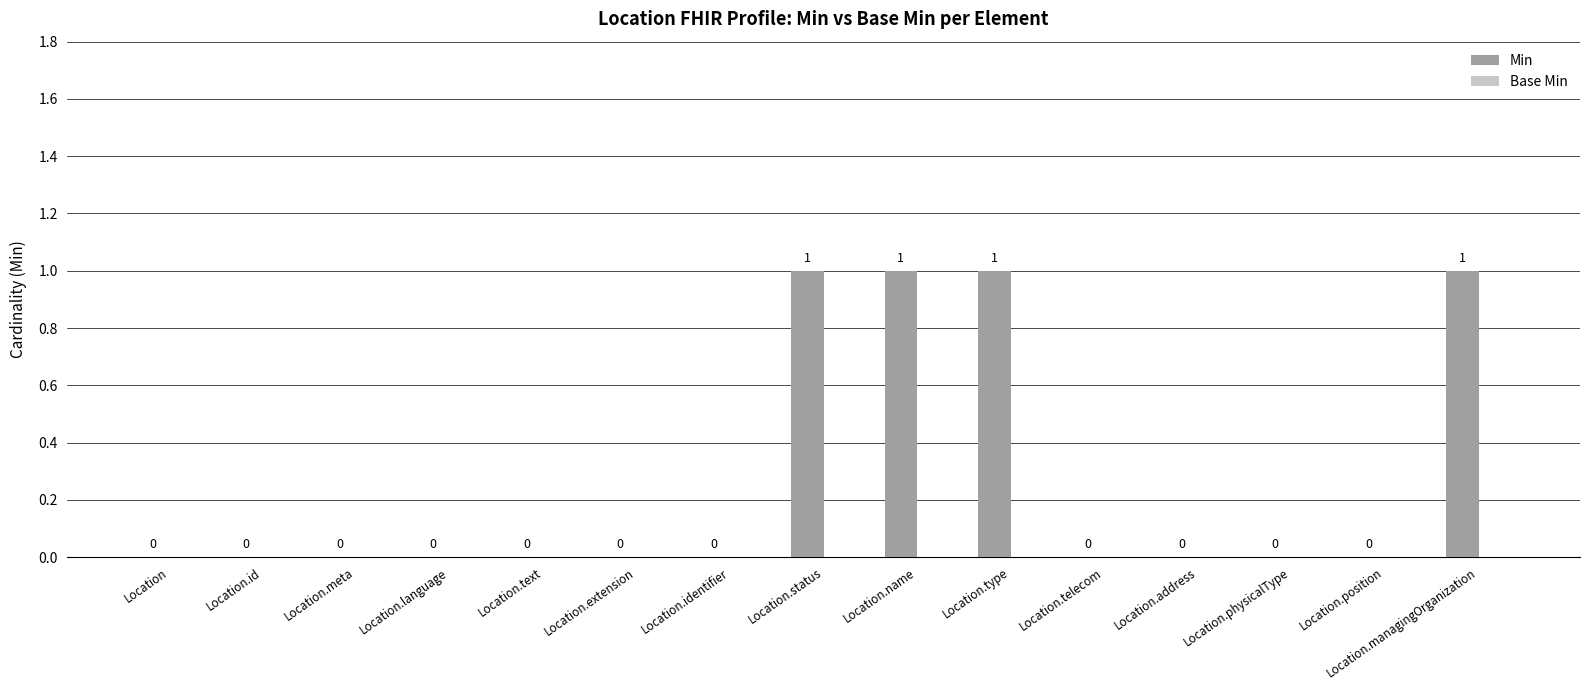

How many values are between 0 and 1?

15